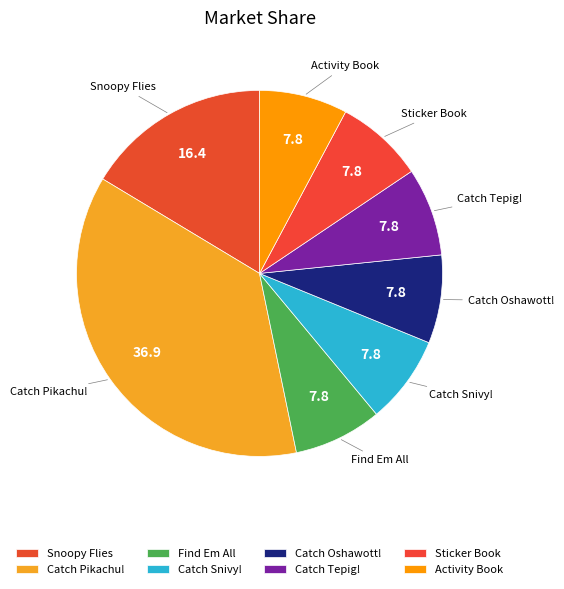

The Catch Tepig! slice represents 8% of the pie. True or false?

True